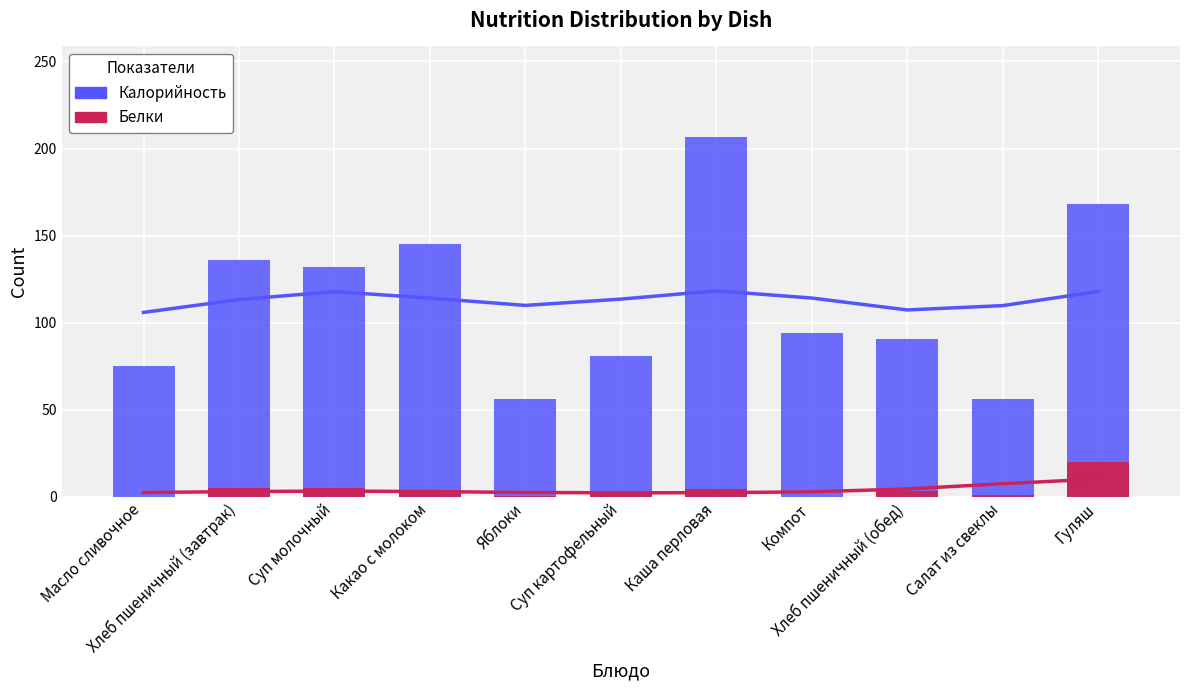

Rank the series at Компот from lowest to highest value.

Белки, Калорийность